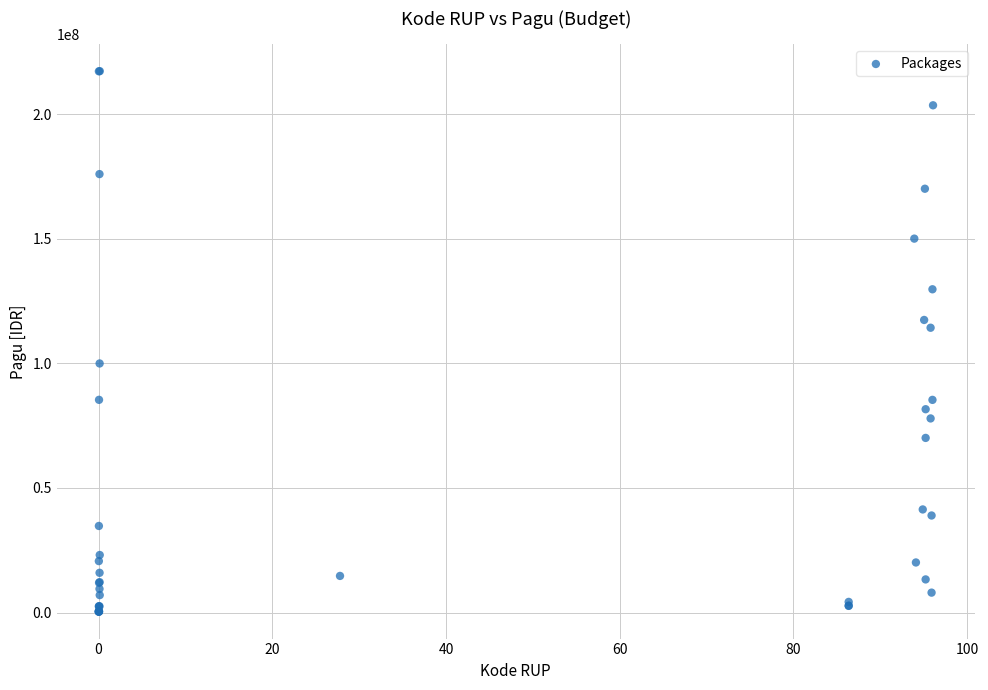

What Y value in the scatter plot is closest to 108830000?

114296000